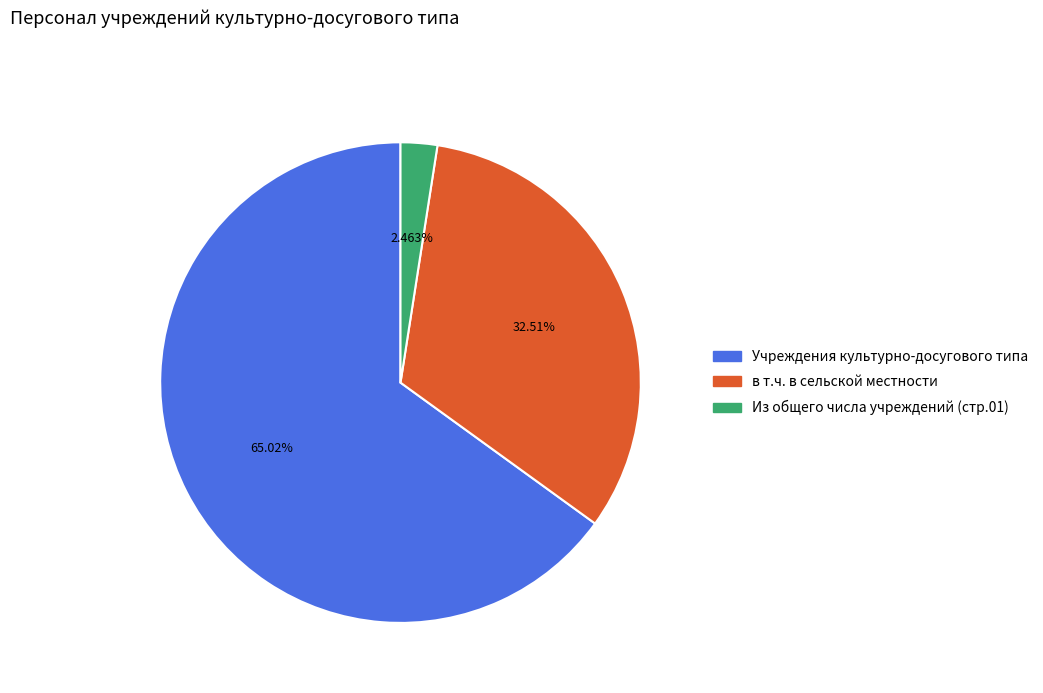

What is the ratio of the value at в т.ч. в сельской местности to the value at Из общего числа учреждений (стр.01)?

13.2